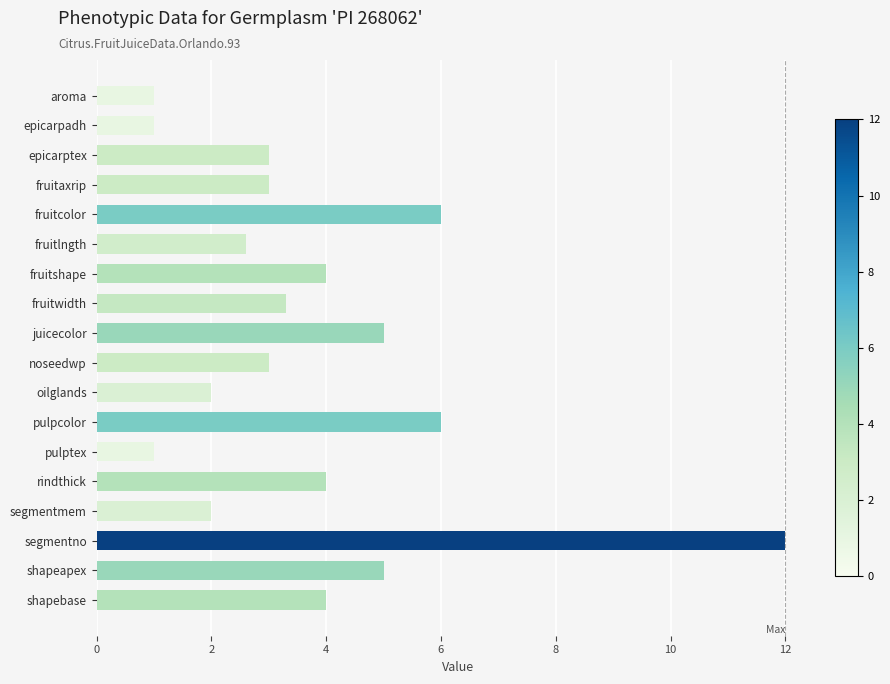

What is the smallest value displayed?

1.0